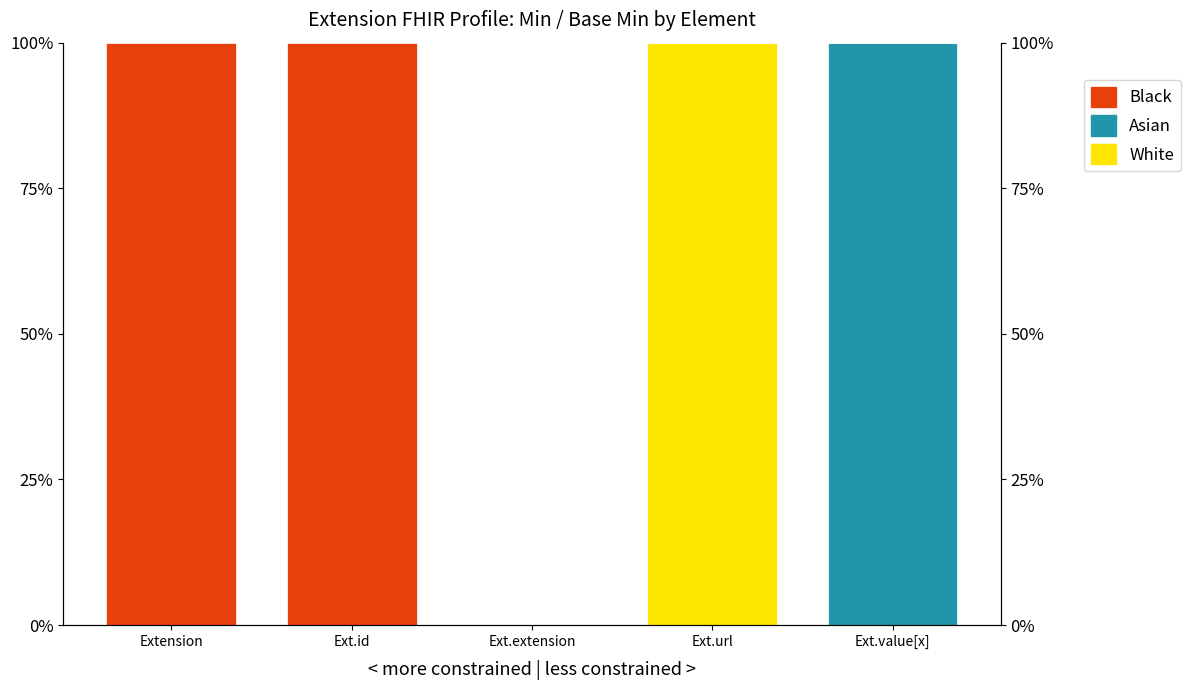

Reading left to right, list all the values displayed in this chart.

White: Extension=0	Ext.id=0	Ext.extension=0	Ext.url=1	Ext.value[x]=0
Asian: Extension=0	Ext.id=0	Ext.extension=0	Ext.url=0	Ext.value[x]=1
Black: Extension=1	Ext.id=1	Ext.extension=0	Ext.url=0	Ext.value[x]=0